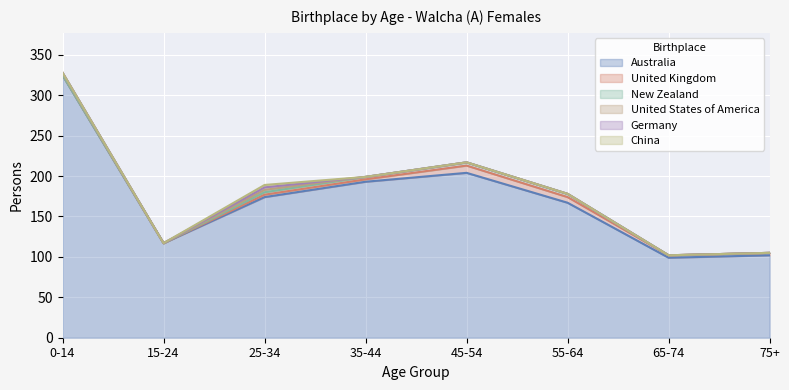

What is the maximum value shown in the chart?

325